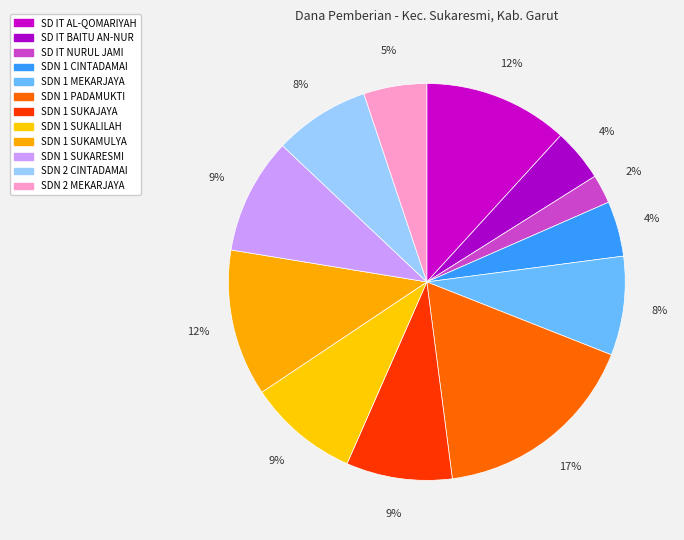

To the nearest percent, what is the combined percentage of SDN 2 MEKARJAYA and SDN 1 PADAMUKTI?

22%